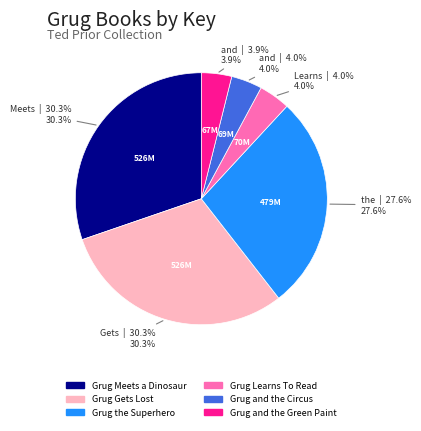

Between Grug Meets a Dinosaur and Grug Learns To Read, which is larger?

Grug Meets a Dinosaur